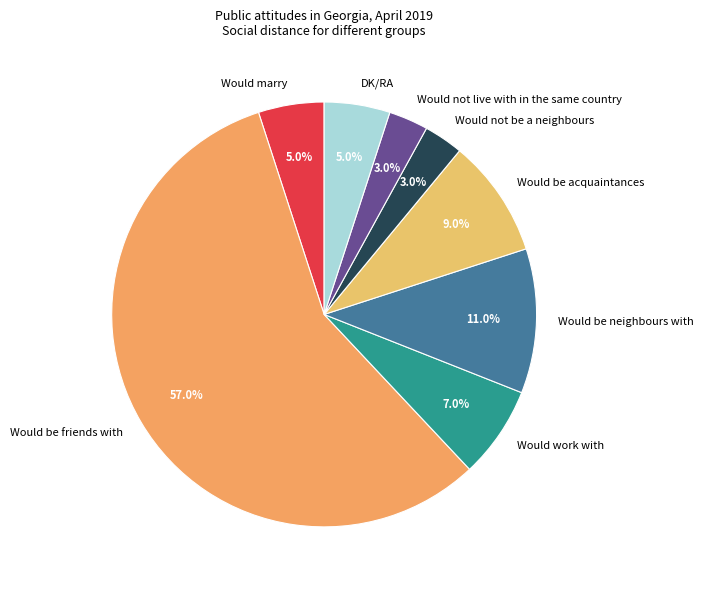

To the nearest percent, what is the difference between the DK/RA and Would be neighbours with slice percentages?

6%